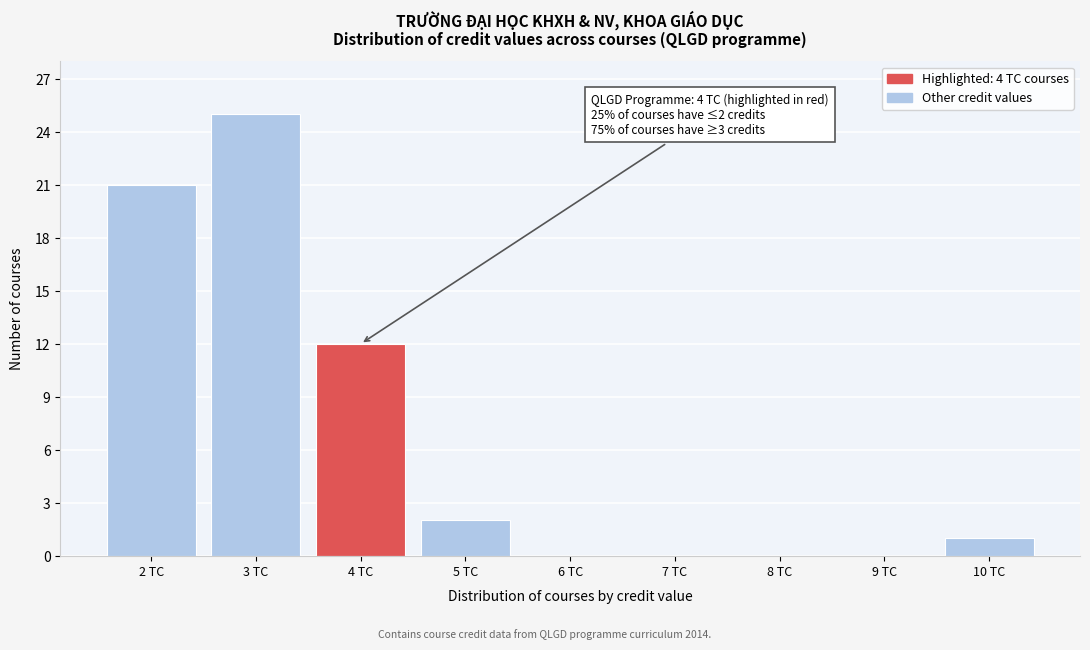

Which range on the x-axis has the tallest bar?

2.5 to 3.5